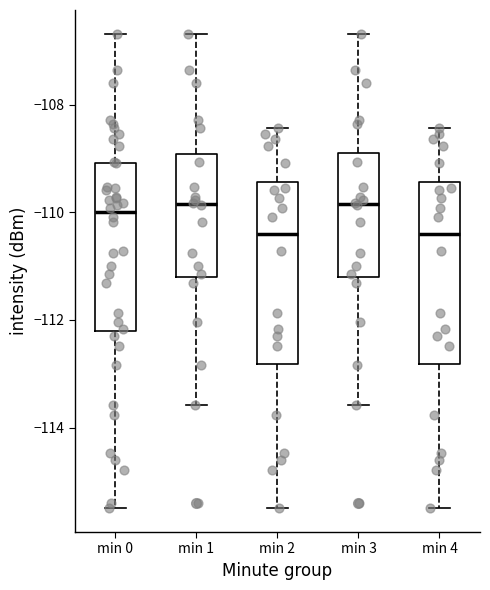

Reading left to right, transcribe this box plot: for each box, give where its median line is, the range the box spans, and where its two whiskers end, as read against the y-axis. The values are not printed on the chart, so give them approximately, as read against the axis.

min 0: median -110.0, box -112.2 to -109.0, whiskers -115.4 to -106.6
min 1: median -109.8, box -111.2 to -109.0, whiskers -113.6 to -106.6
min 2: median -110.4, box -112.8 to -109.4, whiskers -115.4 to -108.4
min 3: median -109.8, box -111.2 to -108.8, whiskers -113.6 to -106.6
min 4: median -110.4, box -112.8 to -109.4, whiskers -115.4 to -108.4